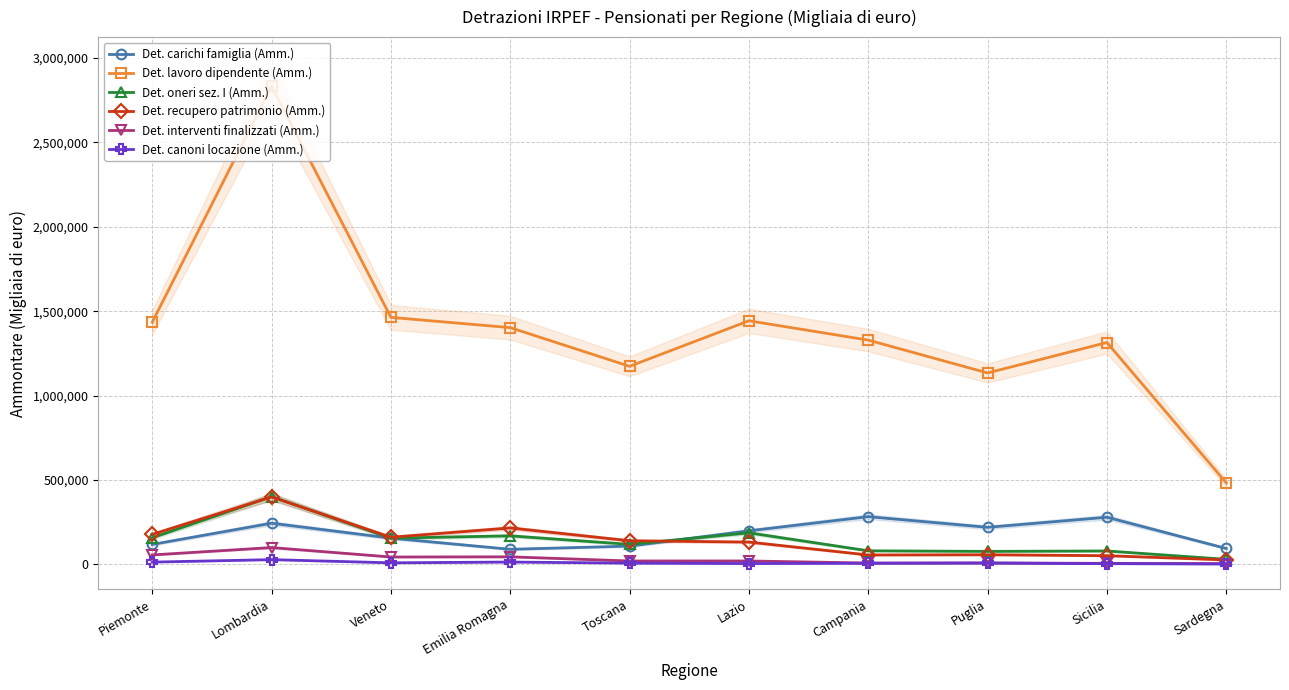

Reading right to left, list all the values displayed in this chart.

Det. carichi famiglia (Amm.): 93941	279156	219446	282554	198734	108035	89118	155369	243722	117946
Det. lavoro dipendente (Amm.): 482552	1314515	1134173	1328753	1443242	1173502	1402722	1463498	2833858	1433977
Det. oneri sez. I (Amm.): 29637	79264	76857	80155	186785	118345	168911	155150	401216	157245
Det. recupero patrimonio (Amm.): 26155	51244	56748	55450	131893	139828	215728	160558	399385	177523
Det. interventi finalizzati (Amm.): 4378	5898	7883	7714	19997	19973	44527	43516	99433	55686
Det. canoni locazione (Amm.): 1788	4036	7950	6433	4705	7133	13601	9027	27807	13230